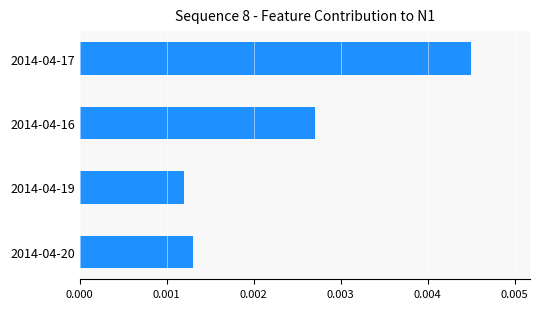

Are the bars horizontal?

Yes